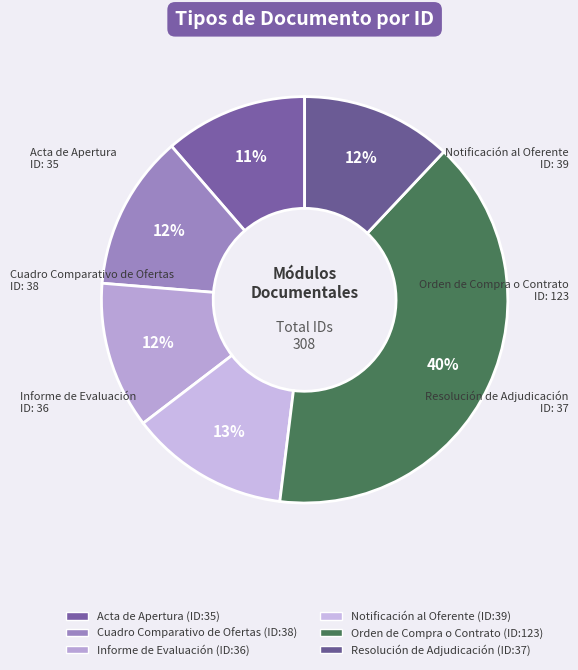

What is the smallest slice in the pie chart?

Acta de Apertura